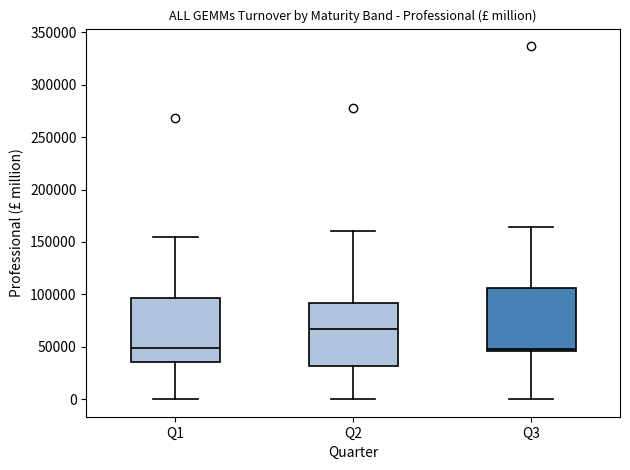

Which box has the highest median line?

Q2